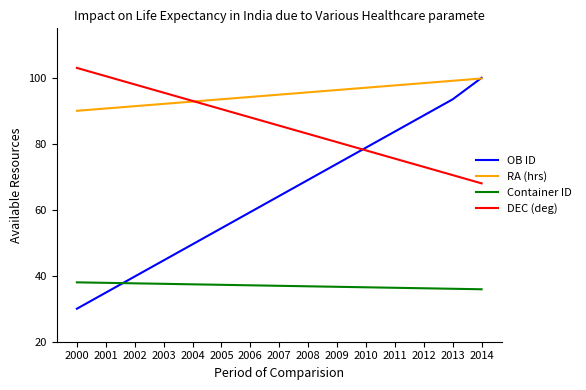

List the series in order of their overall mean, lowest first.

Container ID, OB ID, DEC (deg), RA (hrs)